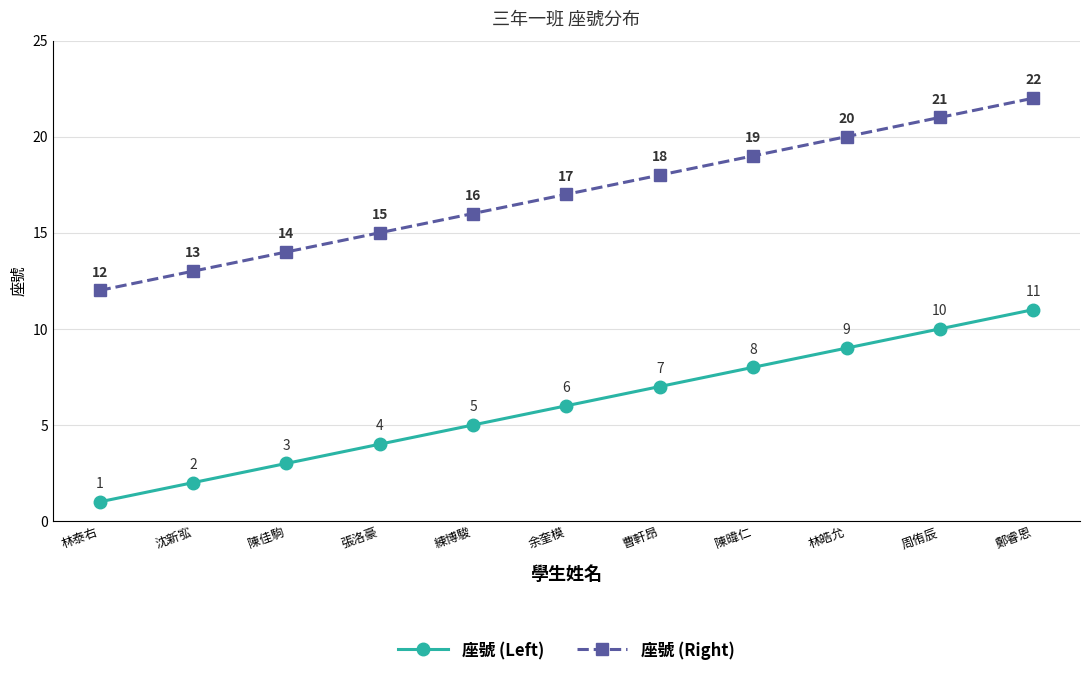

Reading right to left, transcribe all the data shown in this chart.

座號 (Left): 鄭睿恩=11	周侑辰=10	林皓允=9	陳暐仁=8	曹軒昂=7	余奎模=6	練博駿=5	張洛豪=4	陳佳駒=3	沈新宖=2	林泰右=1
座號 (Right): 鄭睿恩=22	周侑辰=21	林皓允=20	陳暐仁=19	曹軒昂=18	余奎模=17	練博駿=16	張洛豪=15	陳佳駒=14	沈新宖=13	林泰右=12